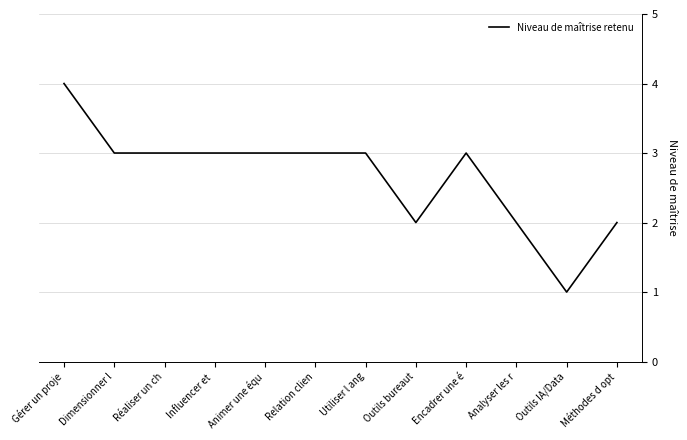

Read the value at Animer une équ.

3